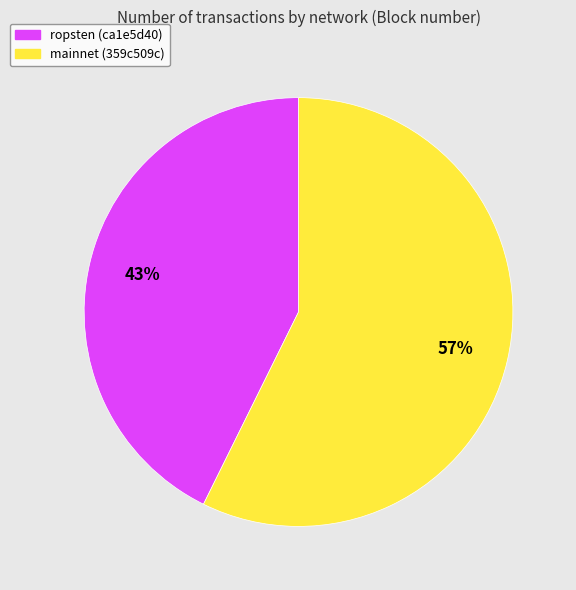

Count the number of slices in the pie.

2